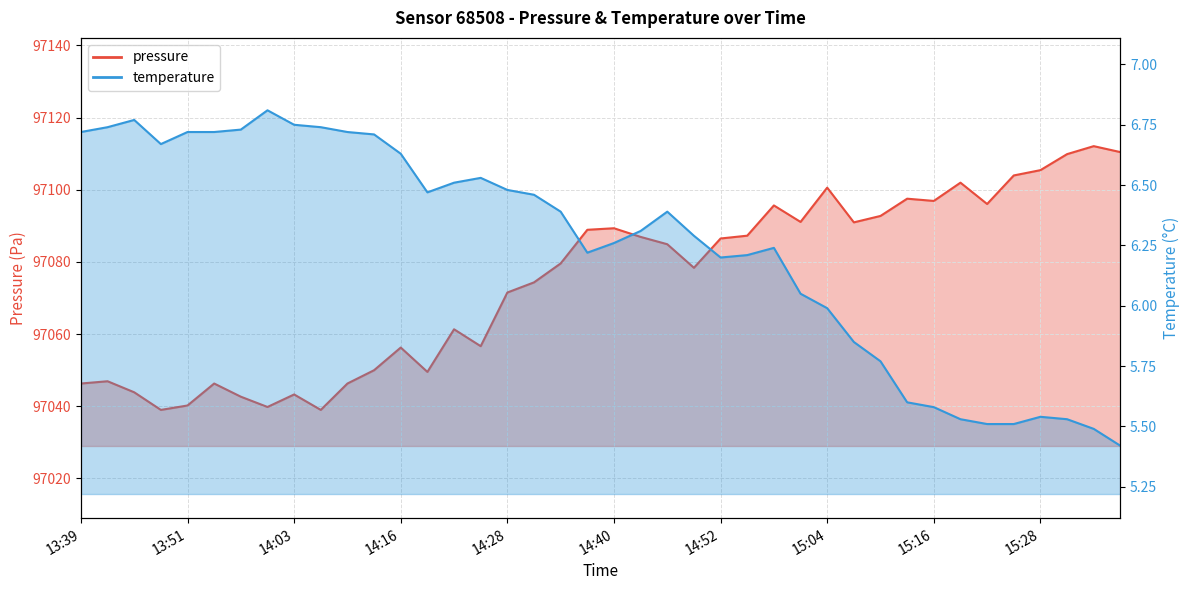

What position from the right is 14:00?

33